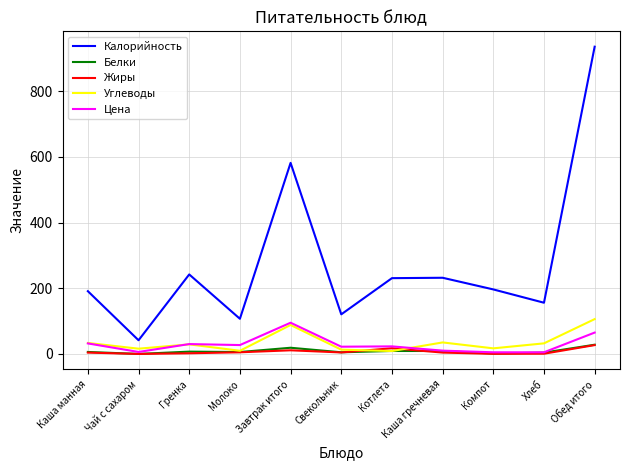

What is the sum of the Углеводы values at Гренка and Завтрак итого?

117.2